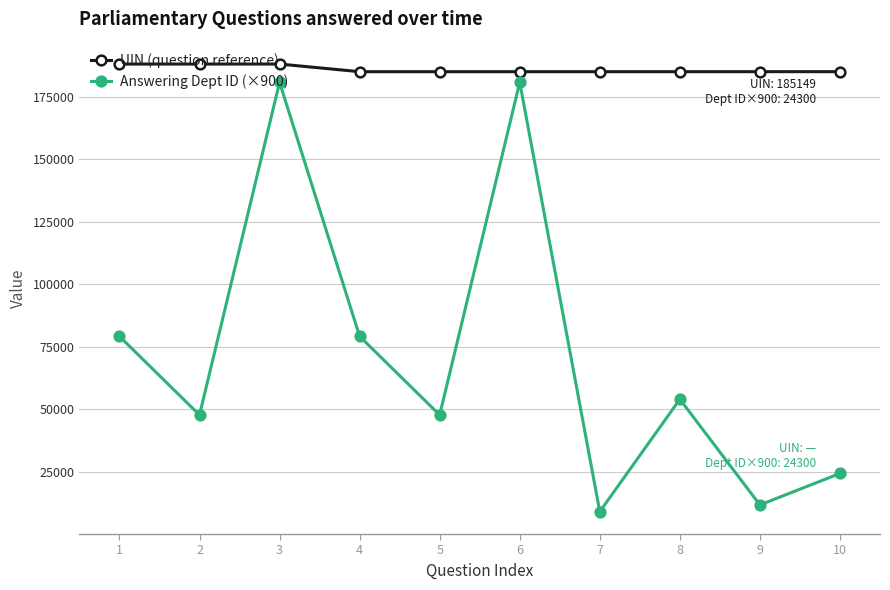

How many lines are shown in the chart?

2